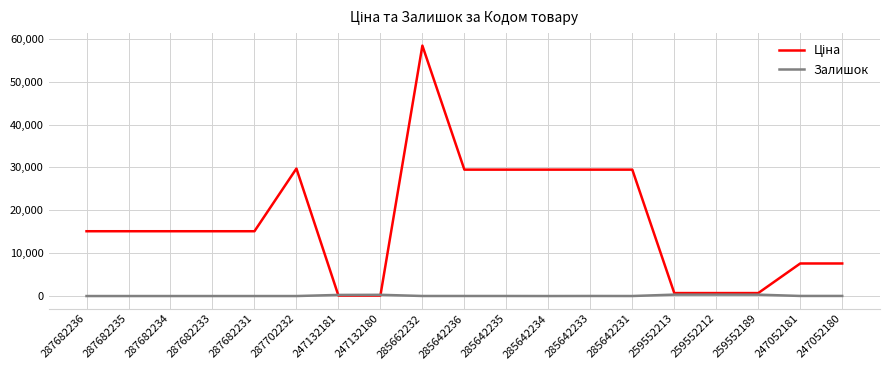

What is the maximum value shown in the chart?

58426.5